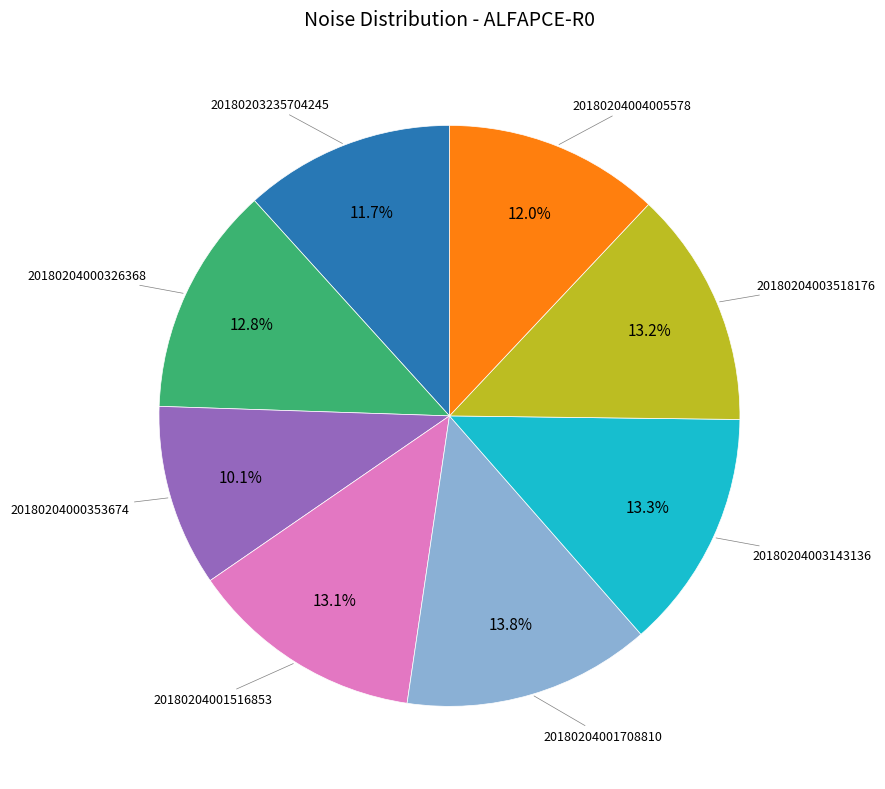

Is there a majority slice in this chart?

No